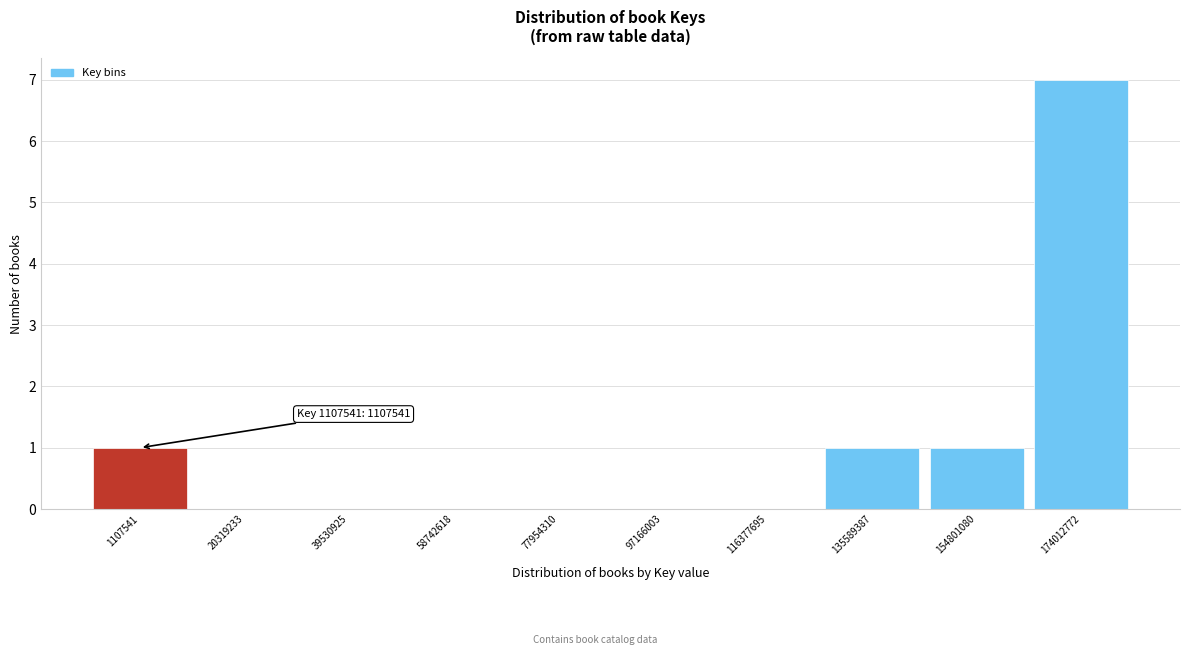

Reading left to right, transcribe all the data shown in this chart.

1107541=1	20319233=0	39530925=0	58742618=0	77954310=0	97166003=0	116377695=0	135589387=1	154801080=1	174012772=7